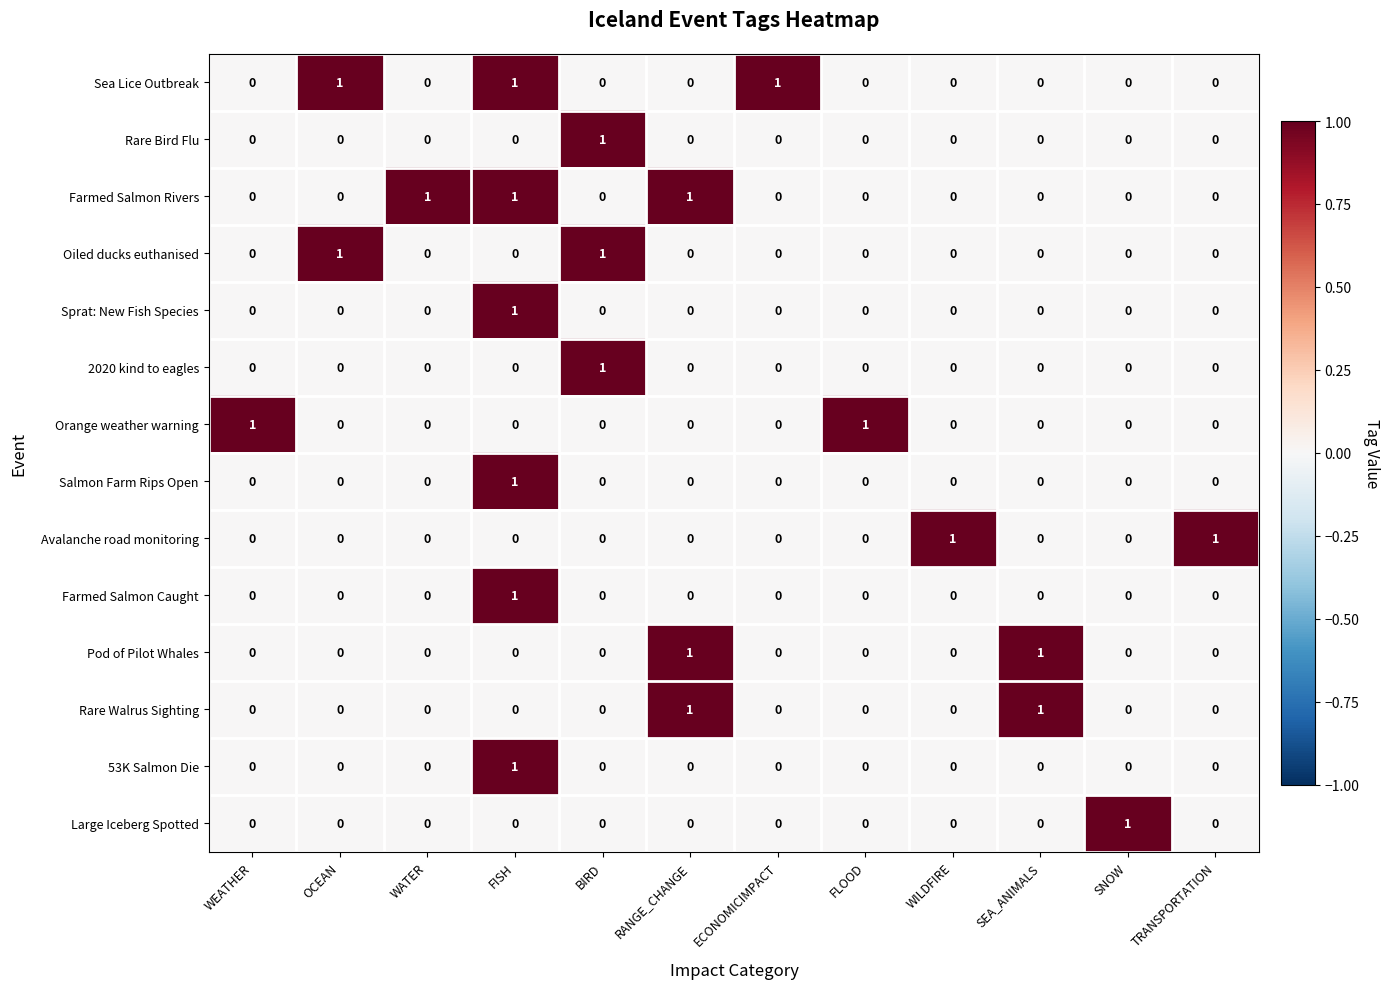

What is the total value across all series at RANGE_CHANGE?

3